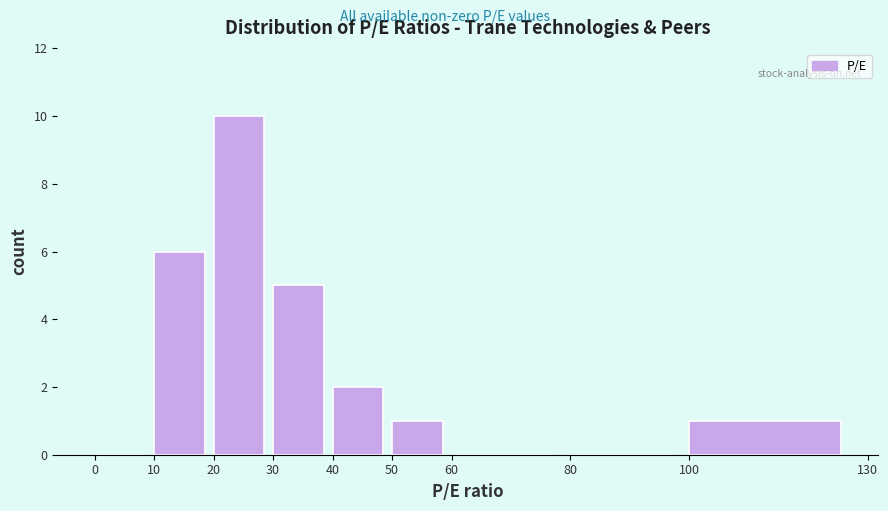

What is the height of the bar covering 50 to 60 on the x-axis? The values are not printed on the chart, so give them approximately, as read against the axis.

1